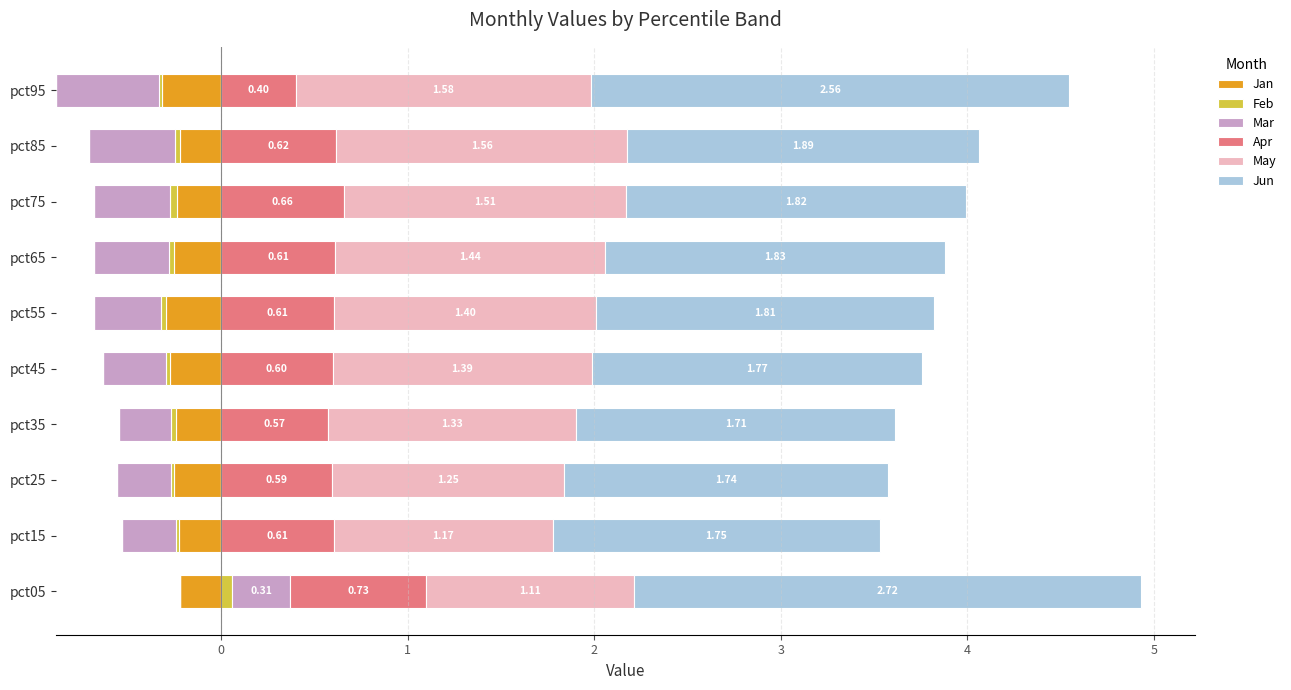

What is the sum of all Apr values?

6.0